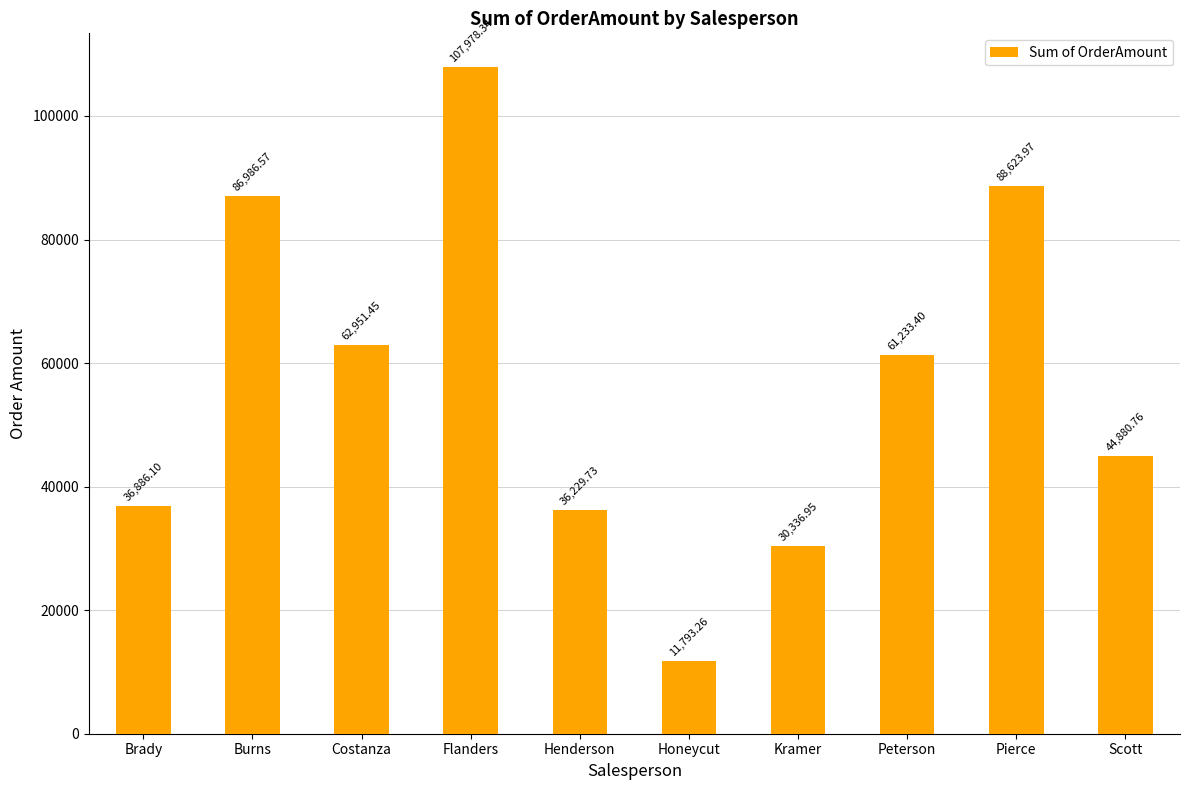

List the labels in order of value, smallest first.

Honeycut, Kramer, Henderson, Brady, Scott, Peterson, Costanza, Burns, Pierce, Flanders